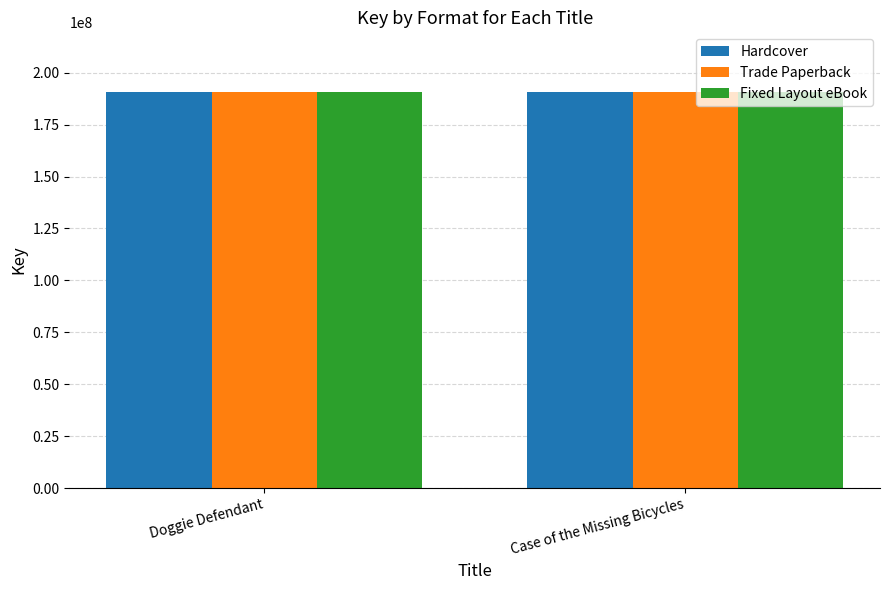

How many bars are there in each group?

3